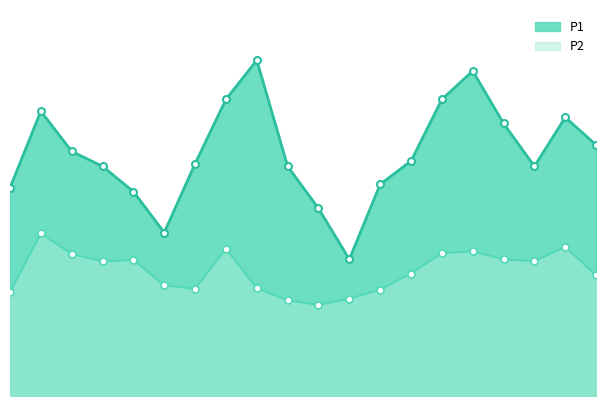

What is the difference between the second highest and second lowest values in the P1 series?

6.0